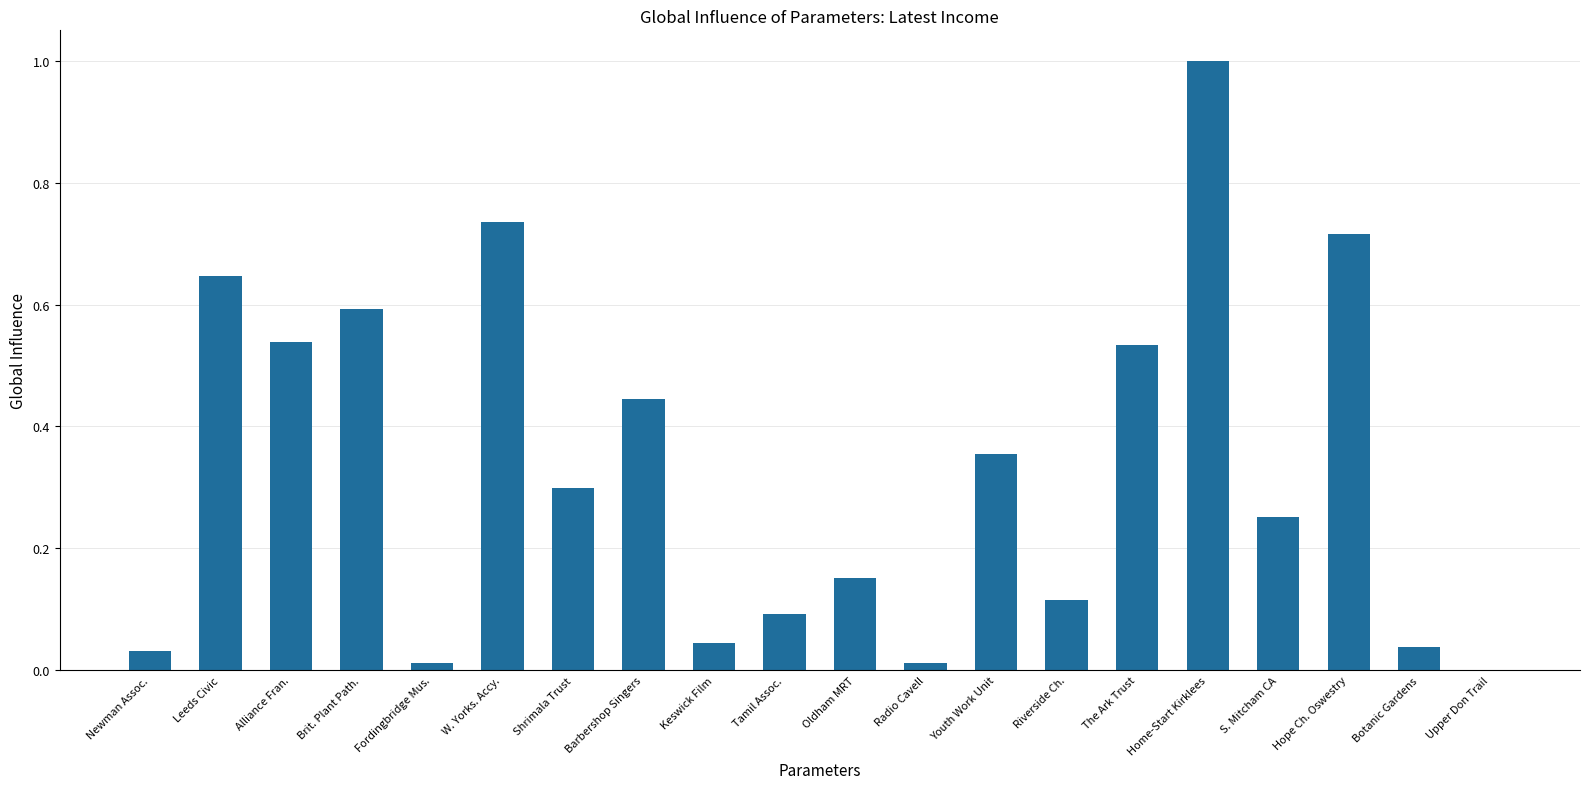

True or false: the data shows 0.2 at Youth Work Unit.

False